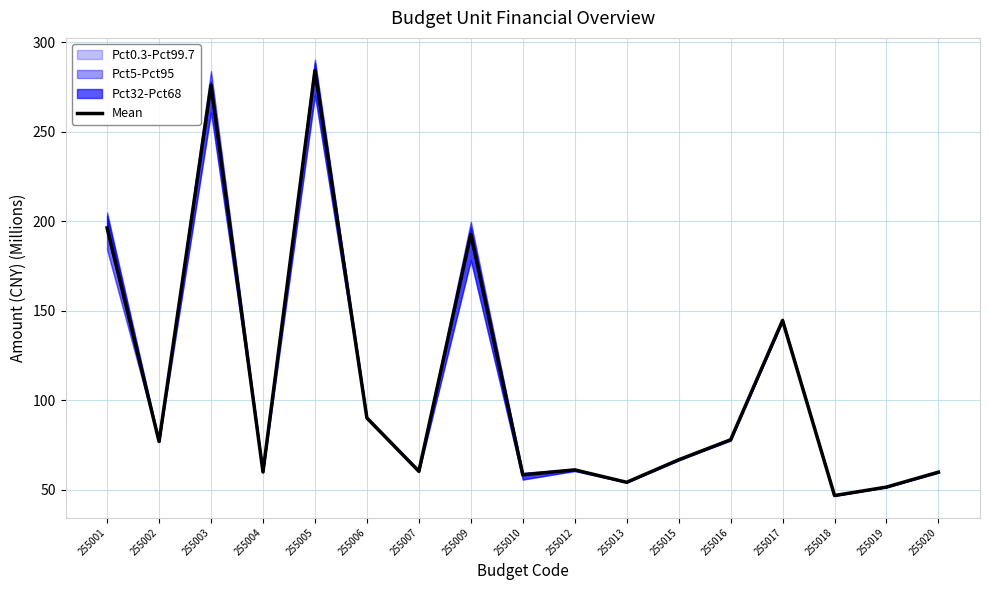

What is the sum of all values?

1856.0